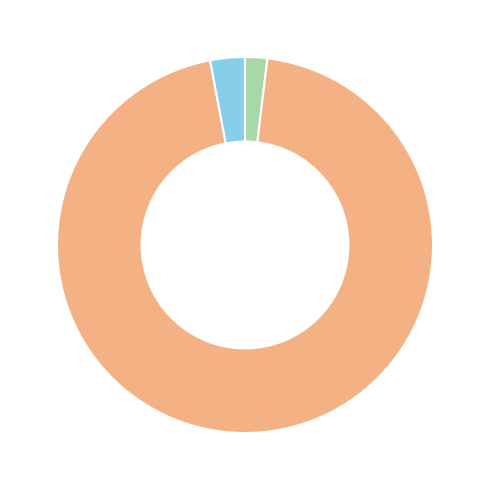

Does any single category account for the majority?

Yes